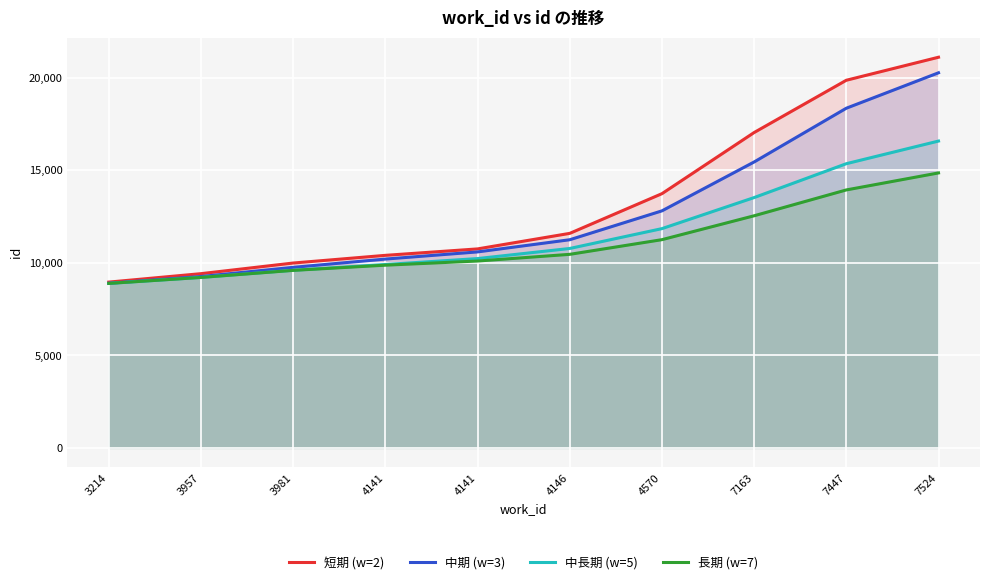

At which category is the sum across all series the highest?

7524